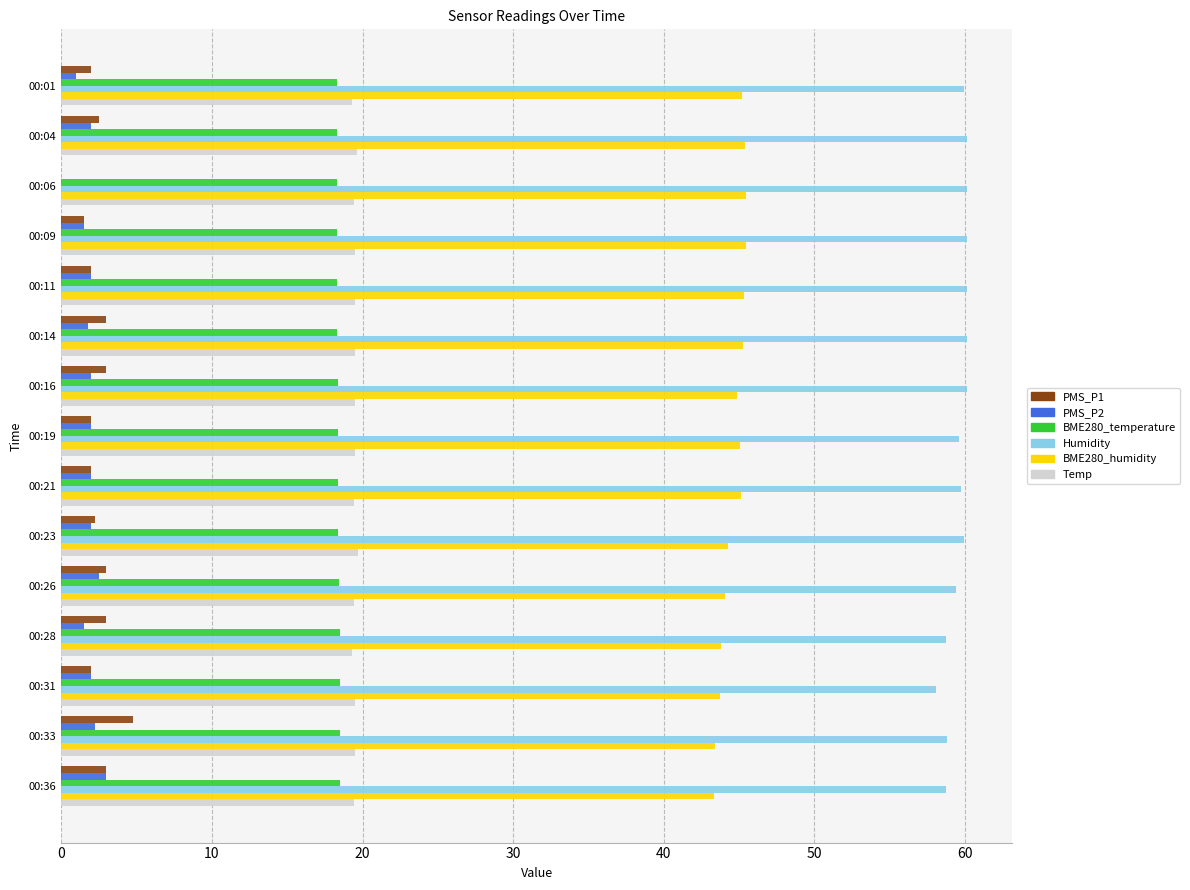

What is the maximum value for BME280_temperature?

18.5